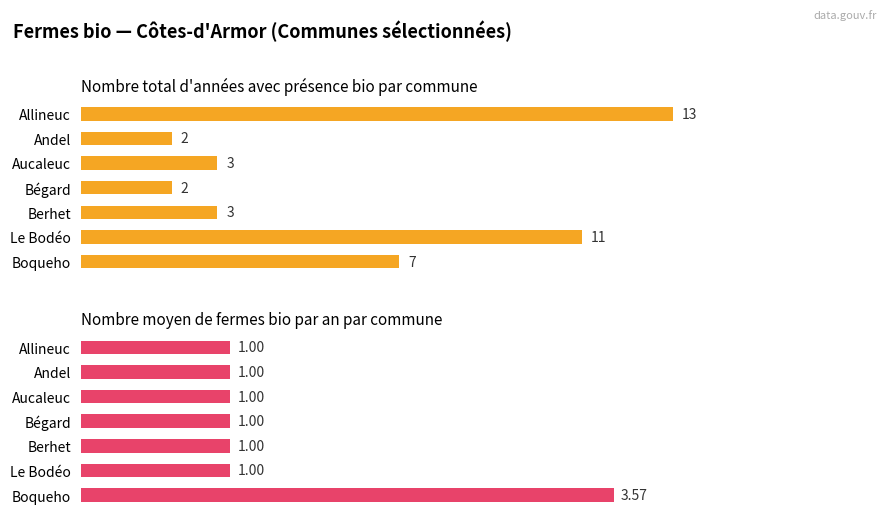

Is it true that Nombre total d'années avec ferme bio equals 3.2 at Bégard?

False